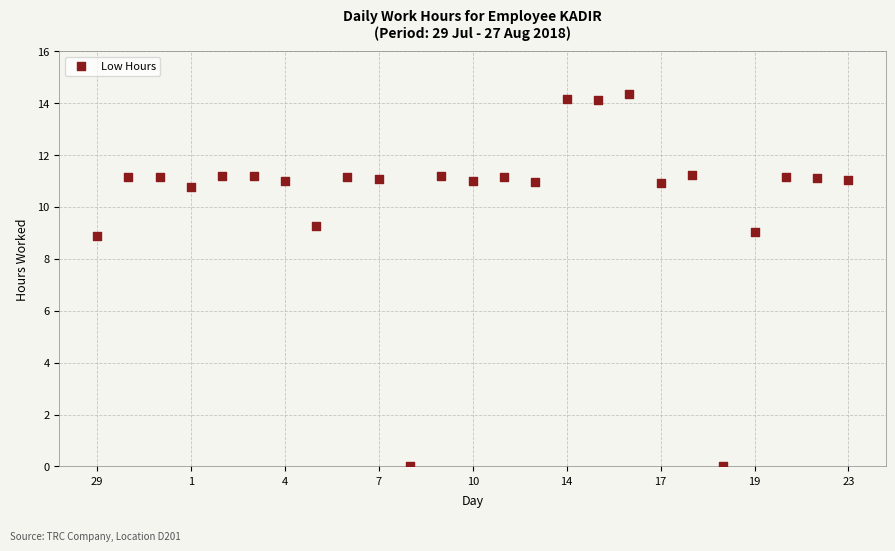

What is the range of Y values (max minus min)?

14.4